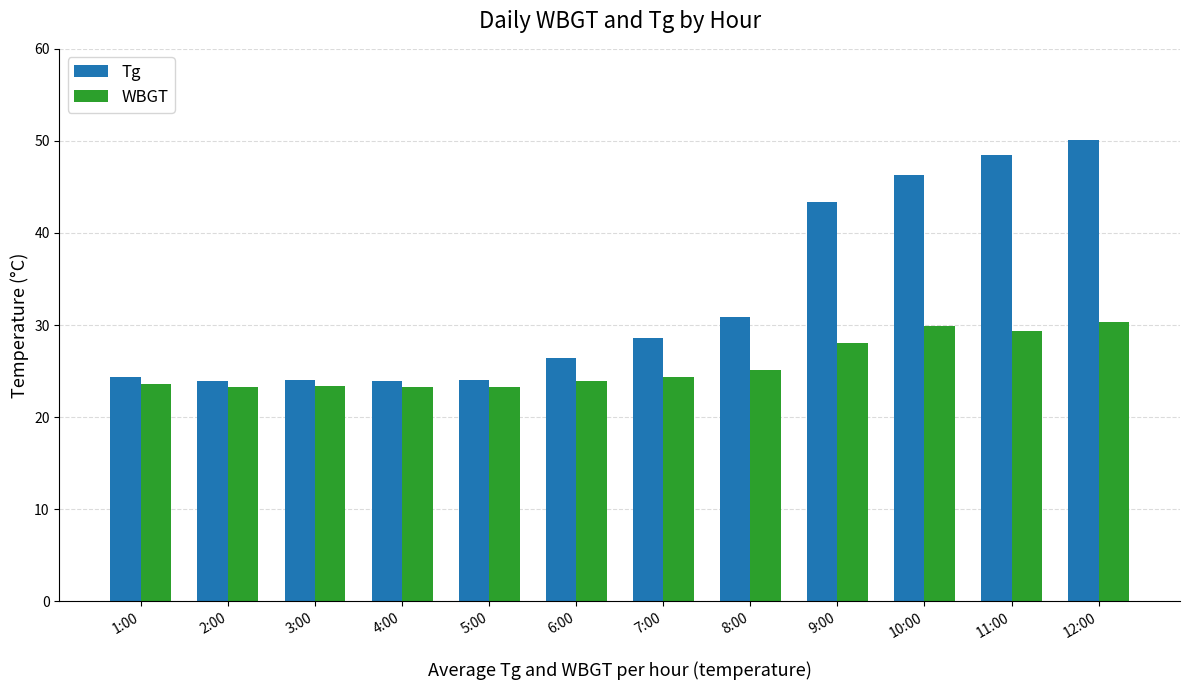

Between 4:00 and 7:00, which series saw the biggest shift?

Tg